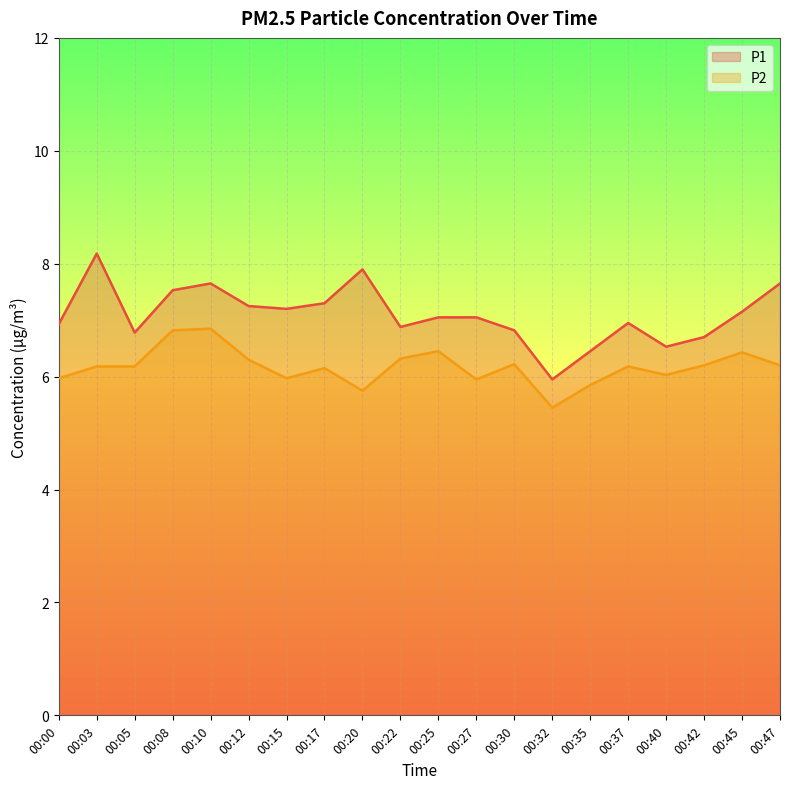

Does the chart display data point markers on the line(s)?

No